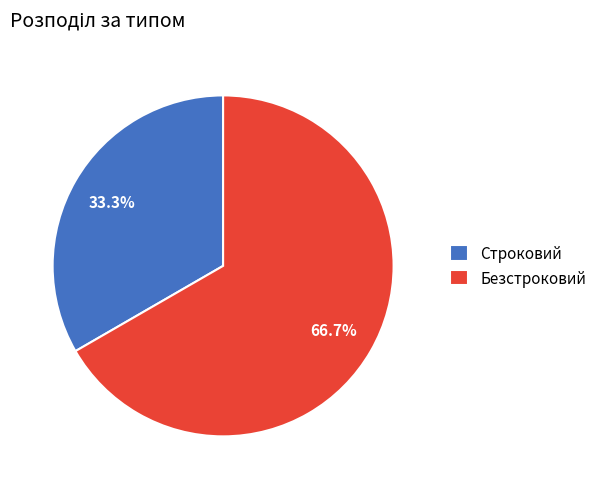

True or false: Безстроковий accounts for 81% of the total.

False